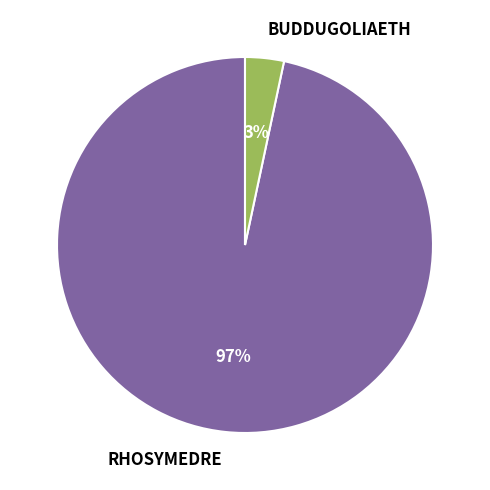

Which slice is the smallest?

BUDDUGOLIAETH